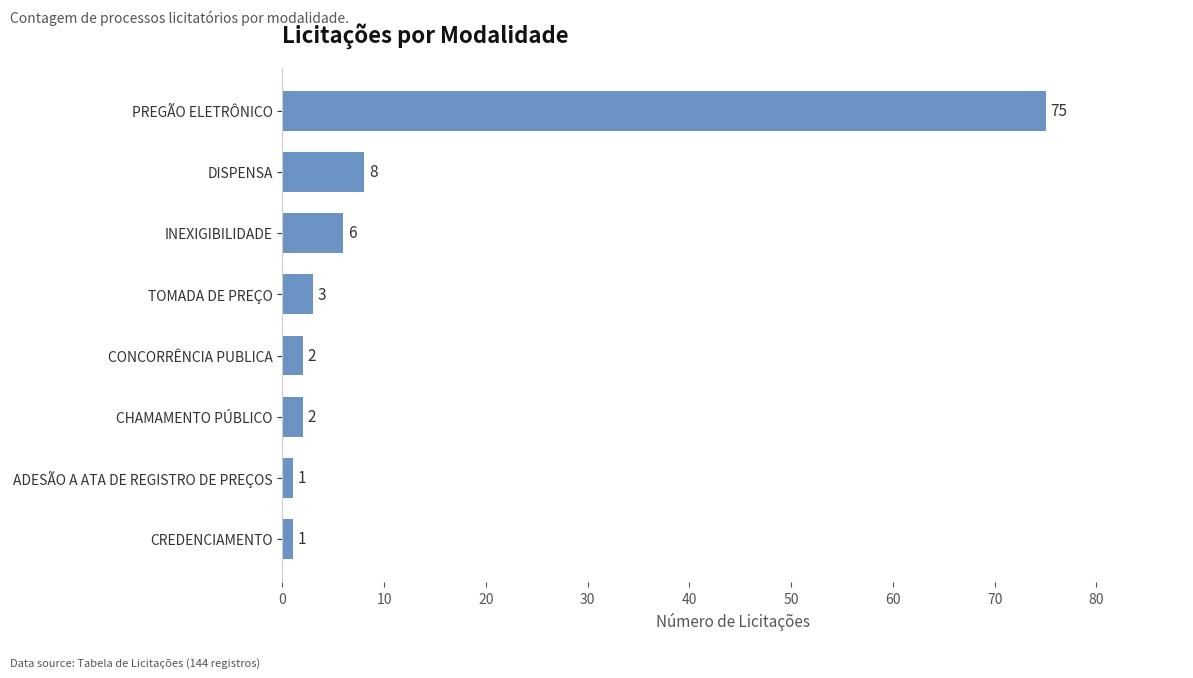

What is the maximum value shown in the chart?

75